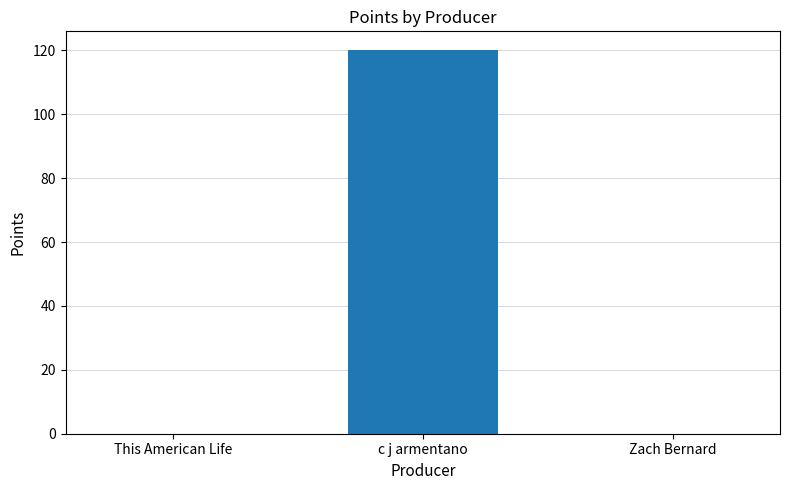

What is the average value?

40